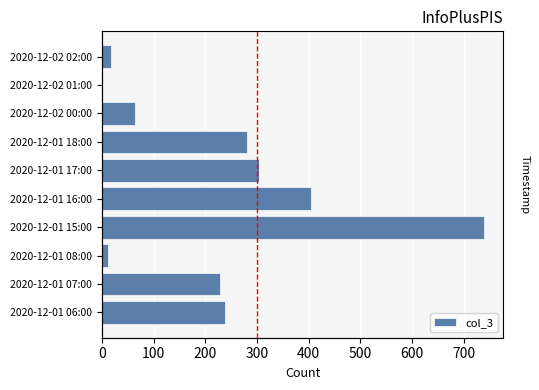

What is the sum of all values?

2291